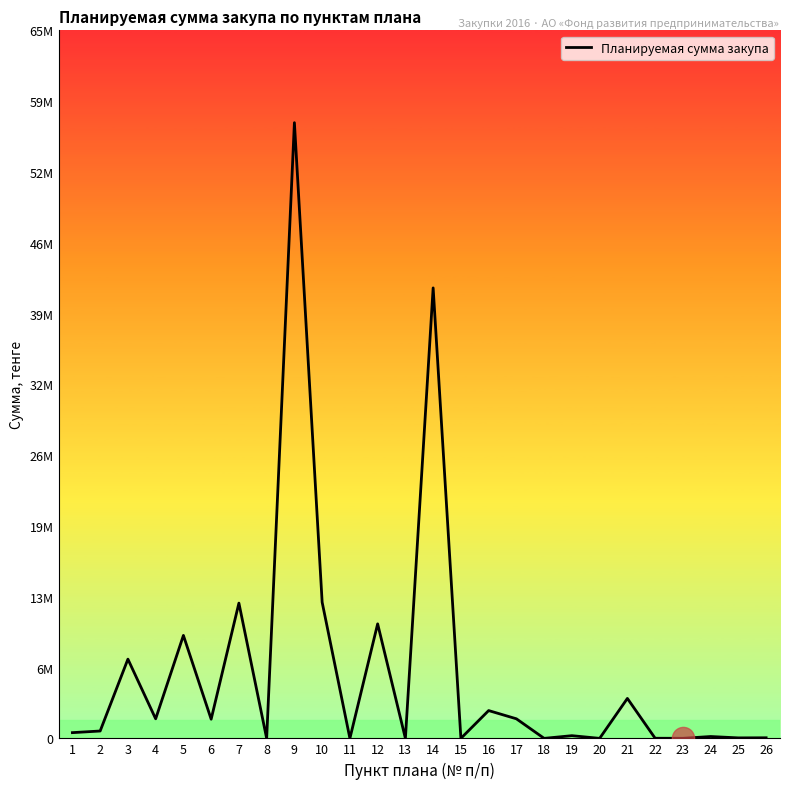

Between 12 and 4, which is larger?

12